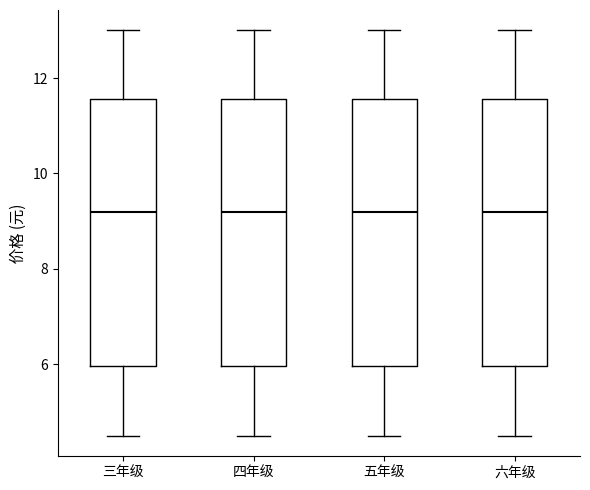

Where does the lower whisker of the box for 六年级 end on the y-axis? The values are not printed on the chart, so give them approximately, as read against the axis.

4.6